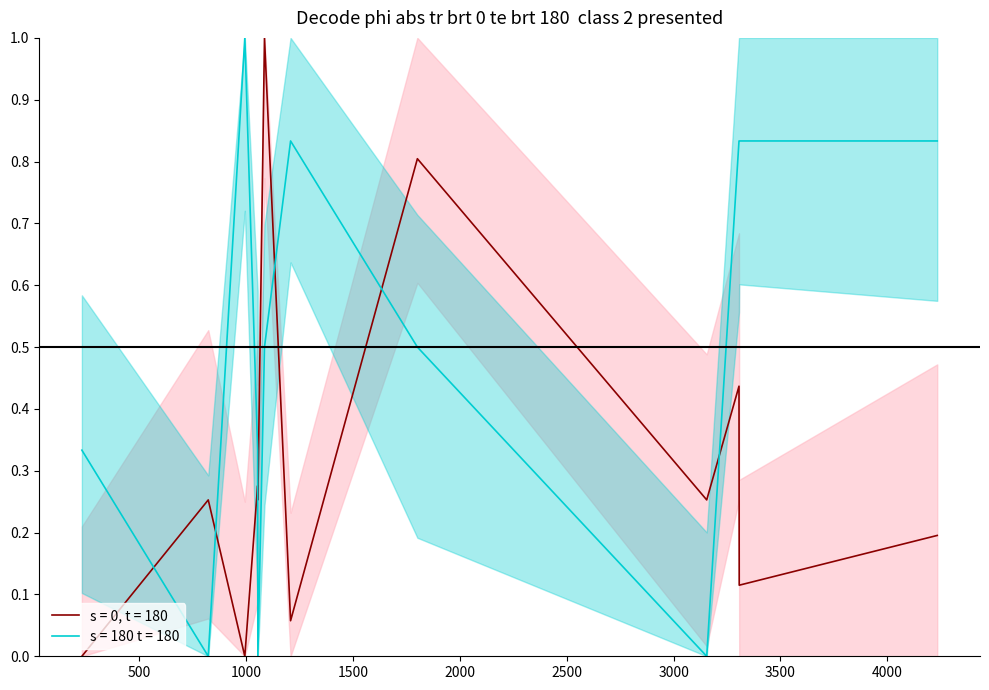

Rank the series by their average value, from highest to lowest.

s = 180 t = 180, s = 0, t = 180